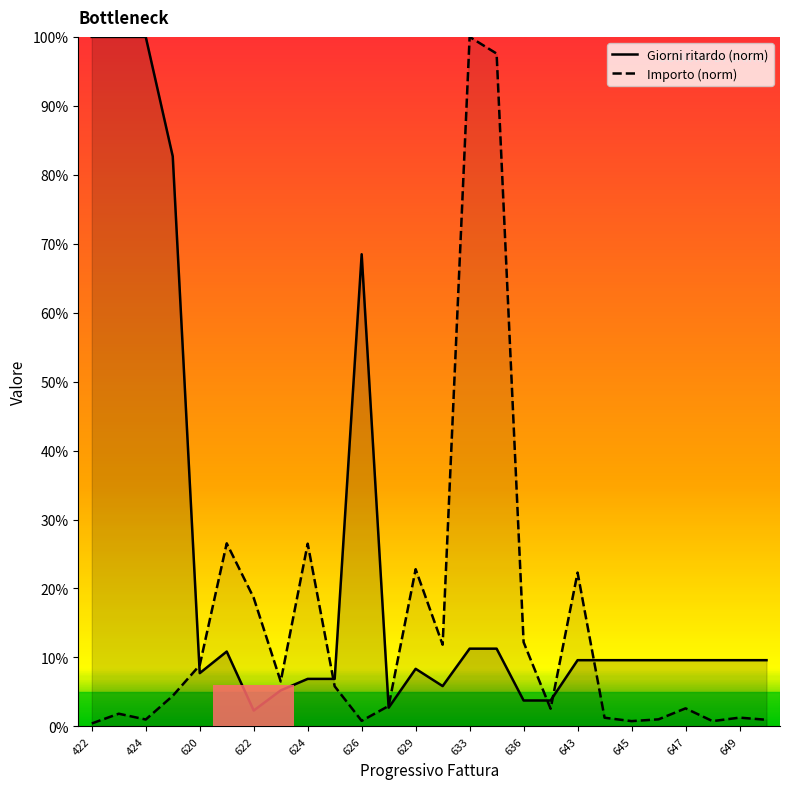

What is the label of the 8th point from the left?

623